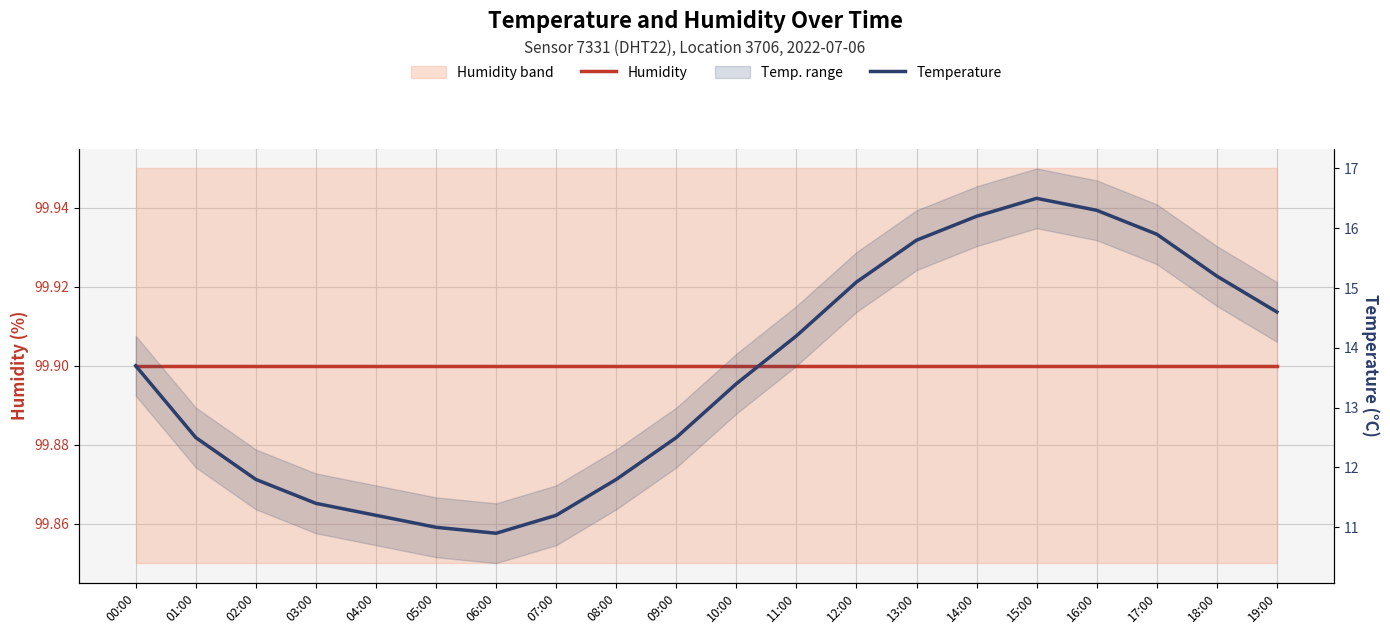

At which label is Temperature closest to 13?

10:00